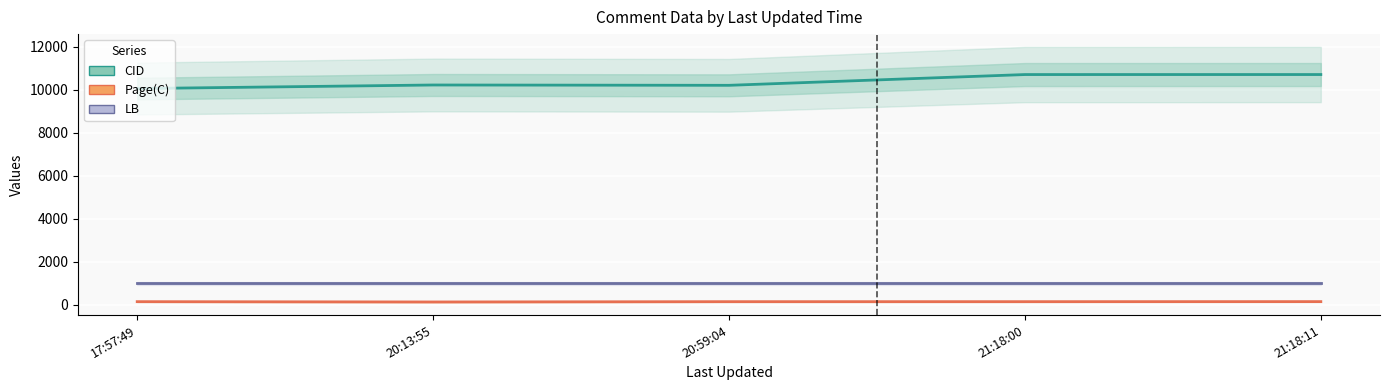

Which series has the widest spread of values?

CID